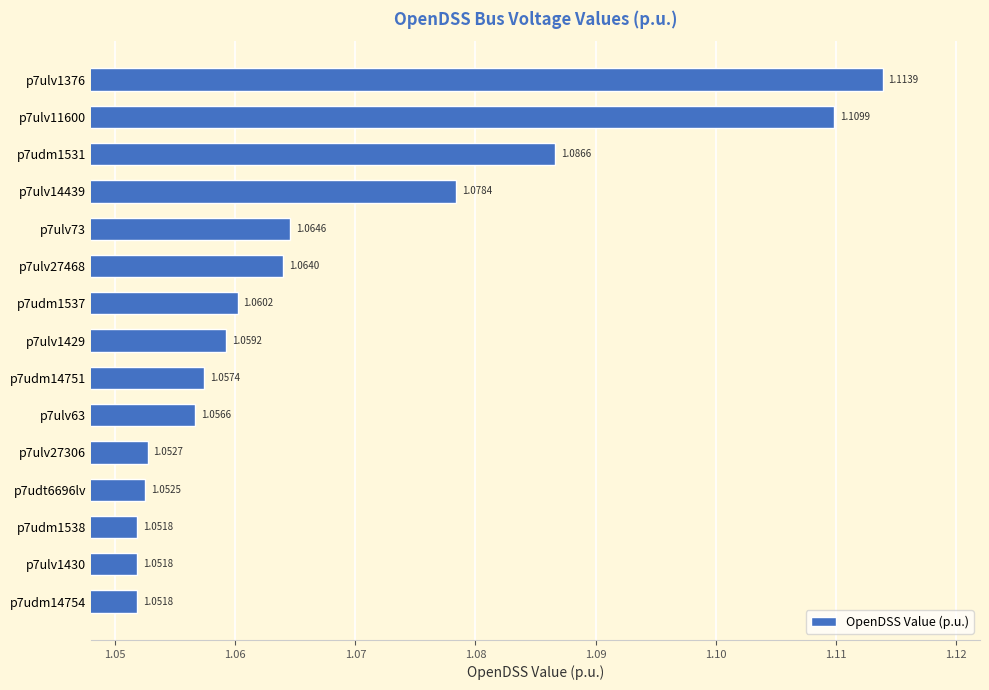

What is the ratio of the value at p7udt6696lv to the value at p7ulv27468?

1.0